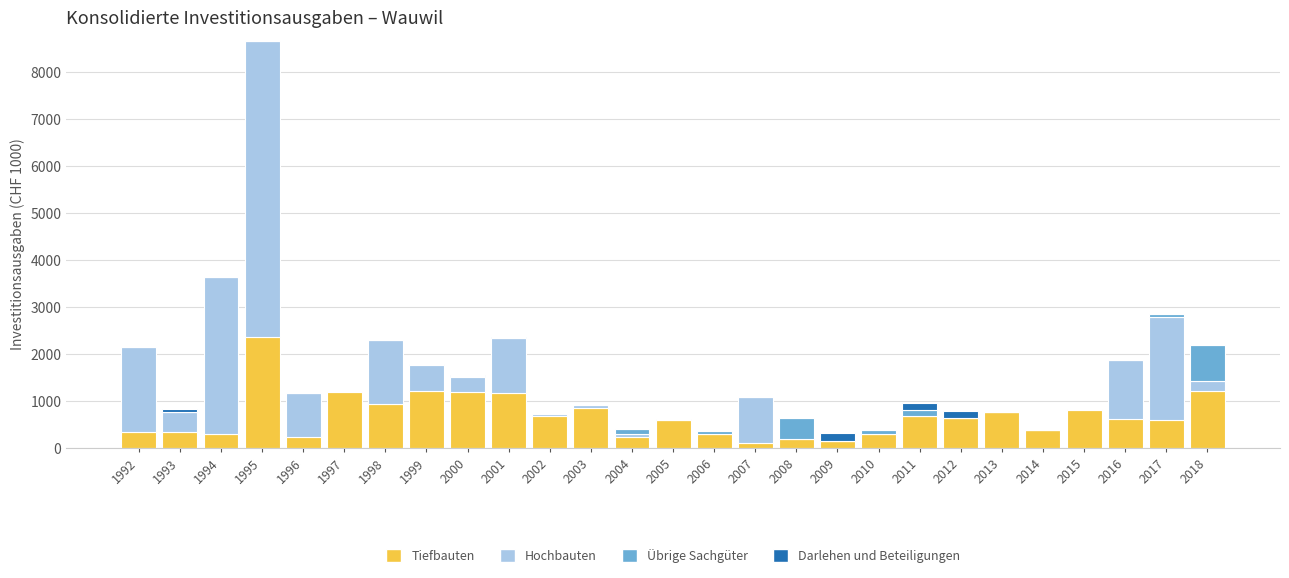

What is the highest value of the Tiefbauten series?

2359